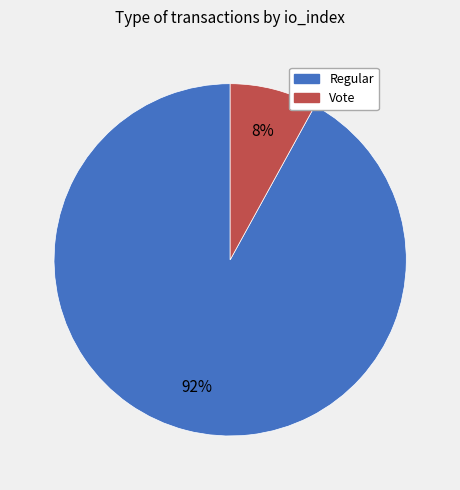

What is the ratio of the value at Regular to the value at Vote?

11.5